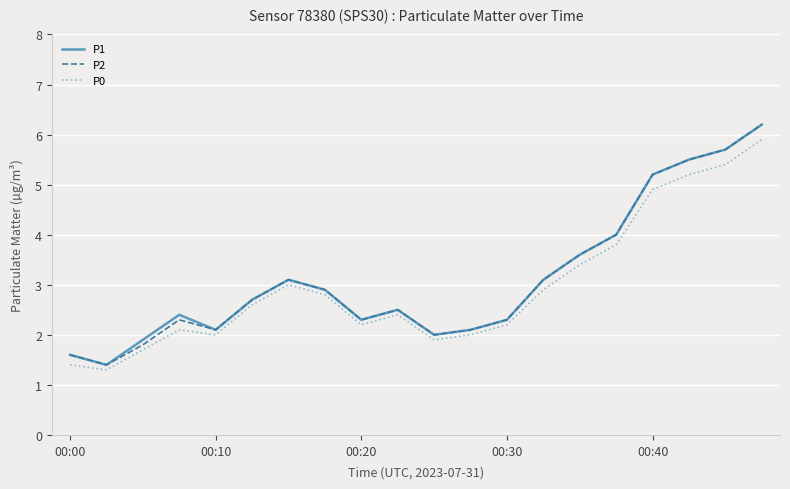

What is the lowest value of the P1 series?

1.4